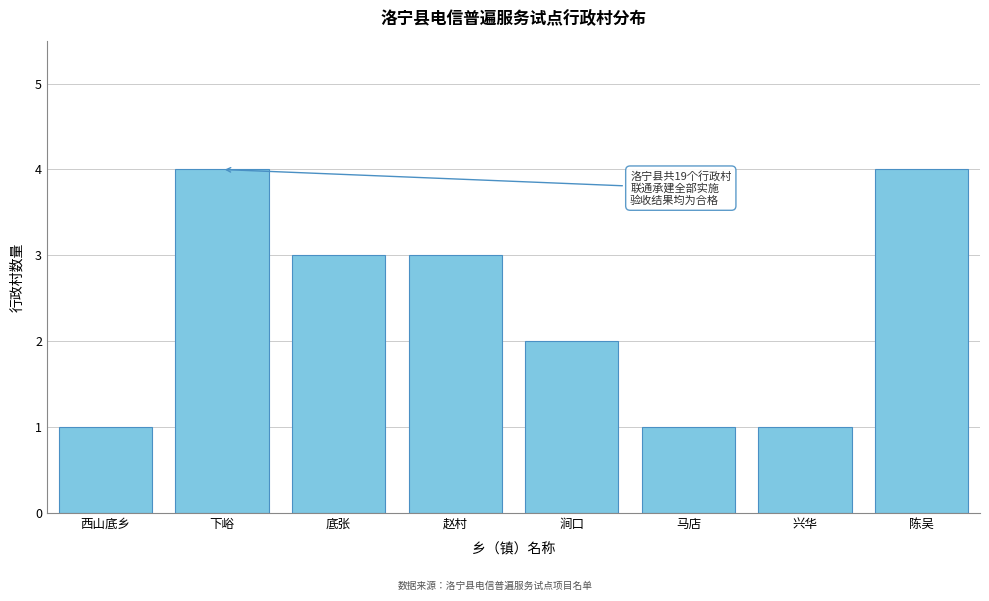

Reading left to right, transcribe all the data shown in this chart.

西山底乡=1	下峪=4	底张=3	赵村=3	涧口=2	马店=1	兴华=1	陈吴=4